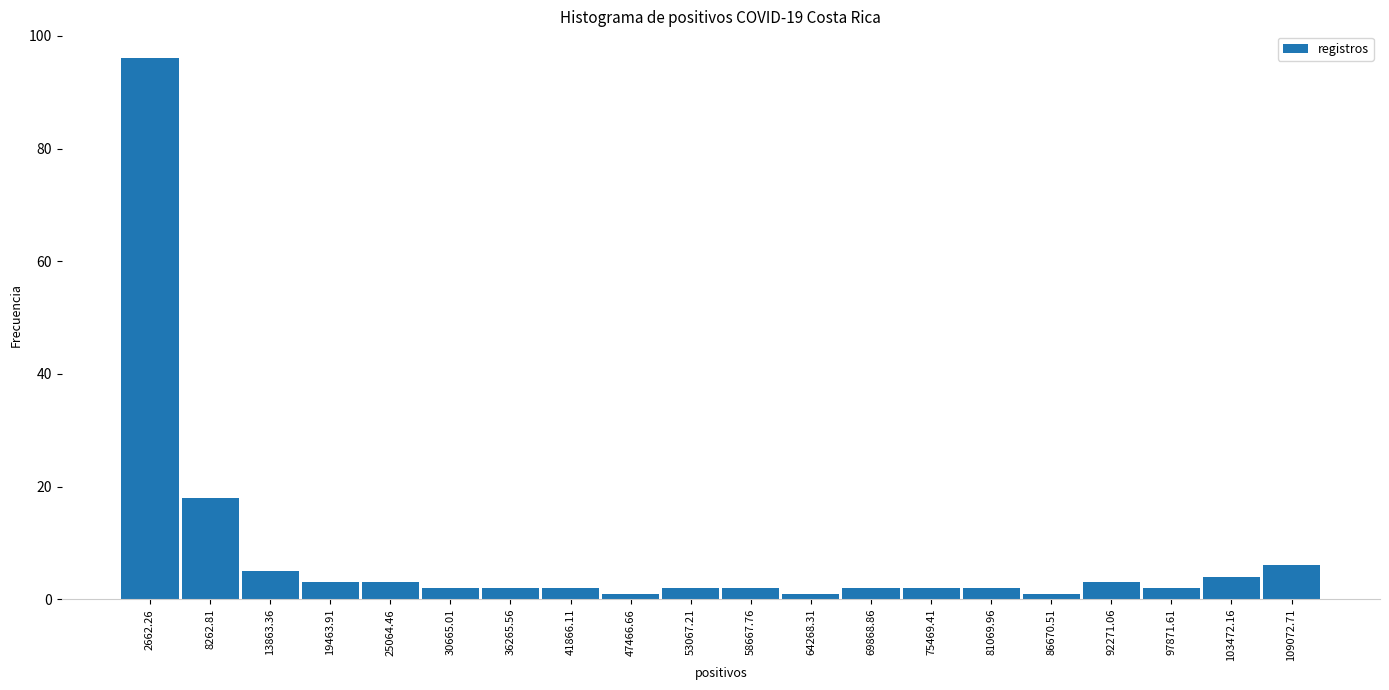

Reading left to right, transcribe this chart: for each bar, give the range it covers on the x-axis and its height. Neither the bar edges nor the heights are printed on the chart, so give them approximately, as read against the axes.

0 to 6000: 96
6000 to 11000: 18
11000 to 17000: 6
17000 to 22000: 4
22000 to 28000: 4
28000 to 34000: 2
34000 to 39000: 2
39000 to 45000: 2
45000 to 50000: under 2
50000 to 56000: 2
56000 to 62000: 2
62000 to 67000: under 2
67000 to 73000: 2
73000 to 78000: 2
78000 to 84000: 2
84000 to 90000: under 2
90000 to 95000: 4
95000 to 101000: 2
101000 to 106000: 4
106000 to 112000: 6